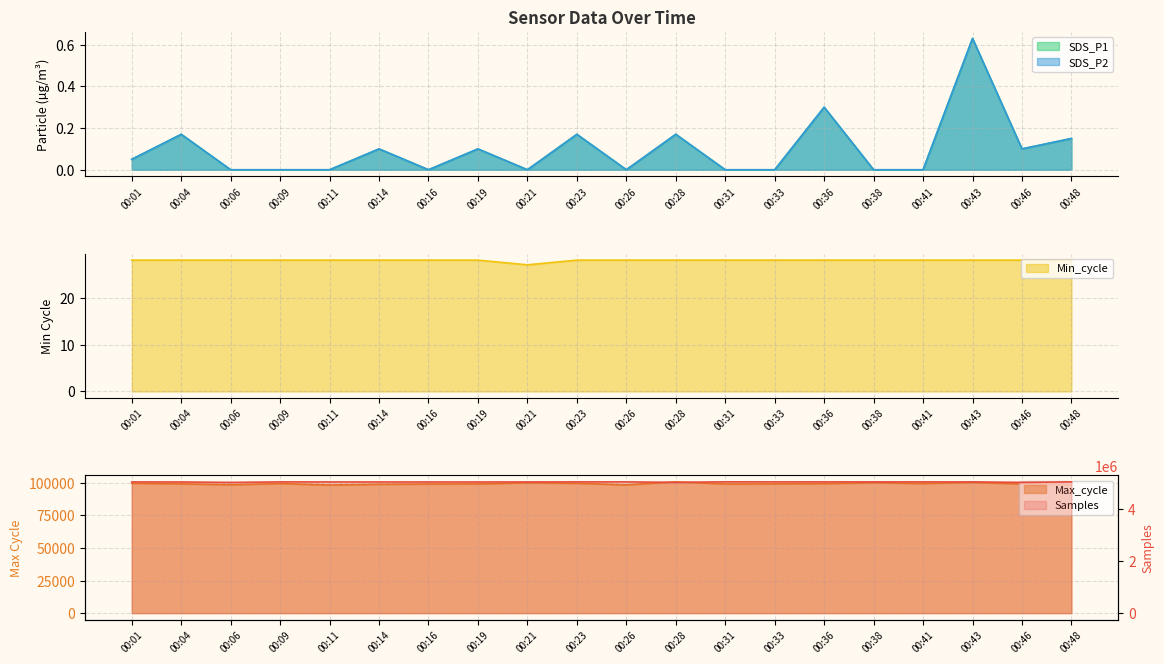

Reading left to right, what are all the values shown in this chart?

Samples: 5032764.0	5032191.0	5015468.0	5035294.0	5033105.0	5032425.0	5032139.0	5031689.0	5032904.0	5035176.0	5035579.0	5017530.0	5037963.0	5035444.0	5035472.0	5035201.0	5035448.0	5034405.0	5017105.0	5035305.0
Max_cycle: 99689.0	99248.0	98534.0	99471.0	98343.0	98909.0	99114.0	99188.0	100044.0	99652.0	98448.0	100794.0	99127.0	99203.0	99424.0	100153.0	99505.0	100328.0	99256.0	98674.0
Min_cycle: 28.0	28.0	28.0	28.0	28.0	28.0	28.0	28.0	27.0	28.0	28.0	28.0	28.0	28.0	28.0	28.0	28.0	28.0	28.0	28.0
SDS_P1: 0.1	0.2	0.0	0.0	0.0	0.1	0.0	0.1	0.0	0.2	0.0	0.2	0.0	0.0	0.3	0.0	0.0	0.6	0.1	0.1
SDS_P2: 0.1	0.2	0.0	0.0	0.0	0.1	0.0	0.1	0.0	0.2	0.0	0.2	0.0	0.0	0.3	0.0	0.0	0.6	0.1	0.1